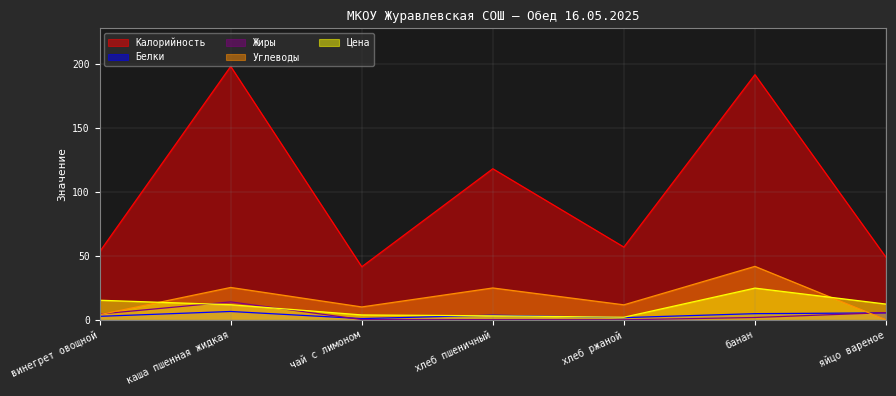

The Белки series shows 1.1 at чай с лимоном. True or false?

True